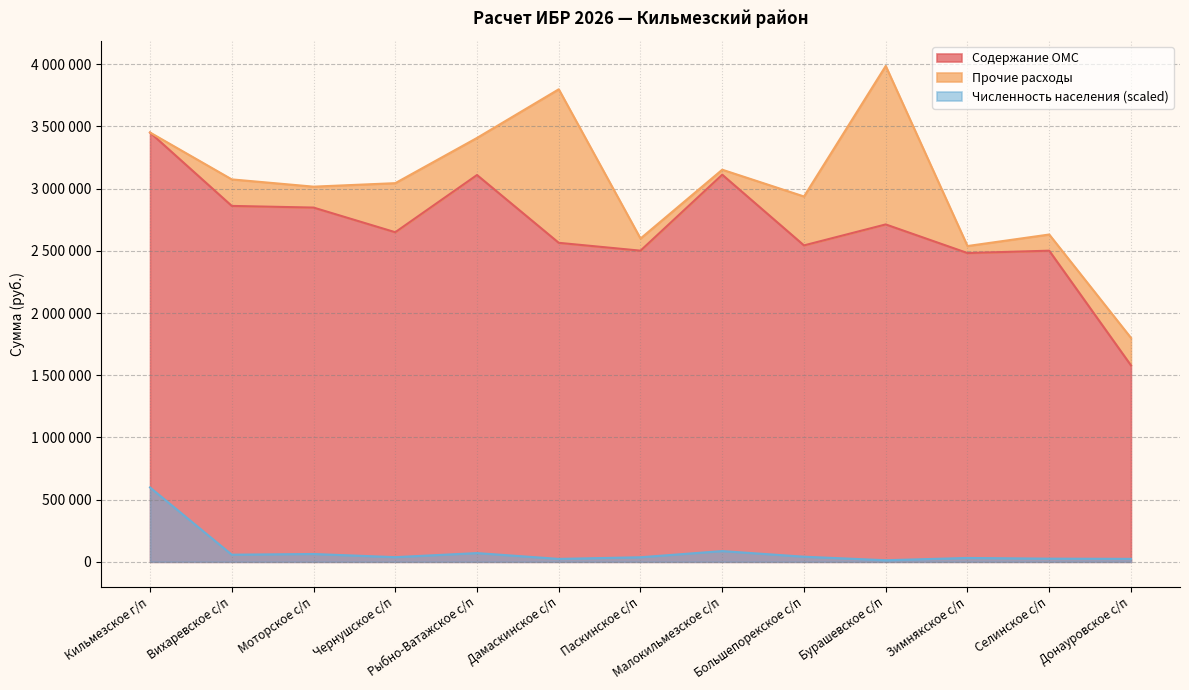

What is the label of the 1st point from the left?

Кильмезское г/п